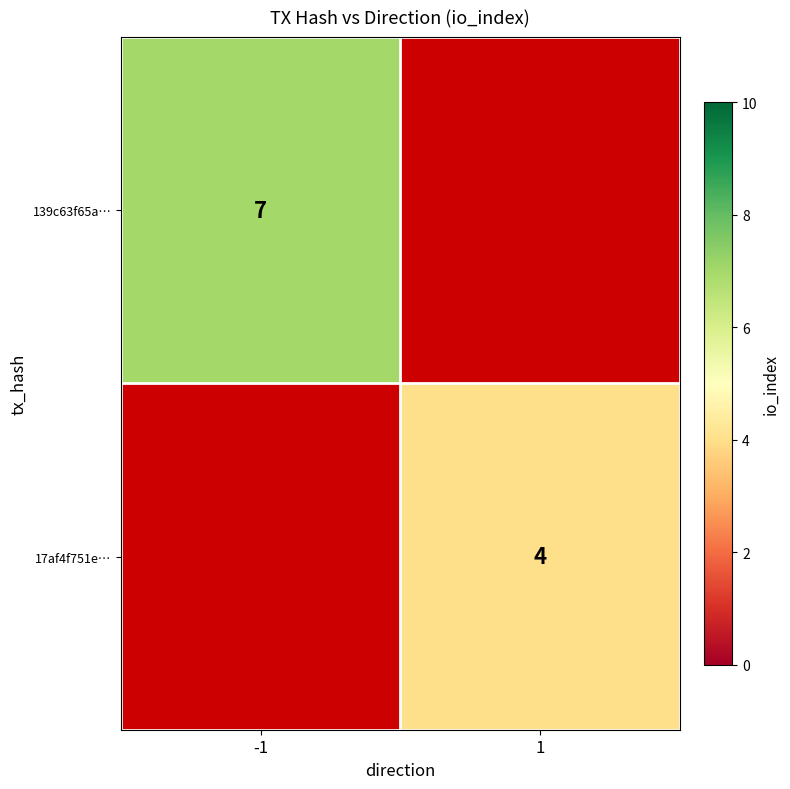

What is the maximum value shown in the chart?

7.0